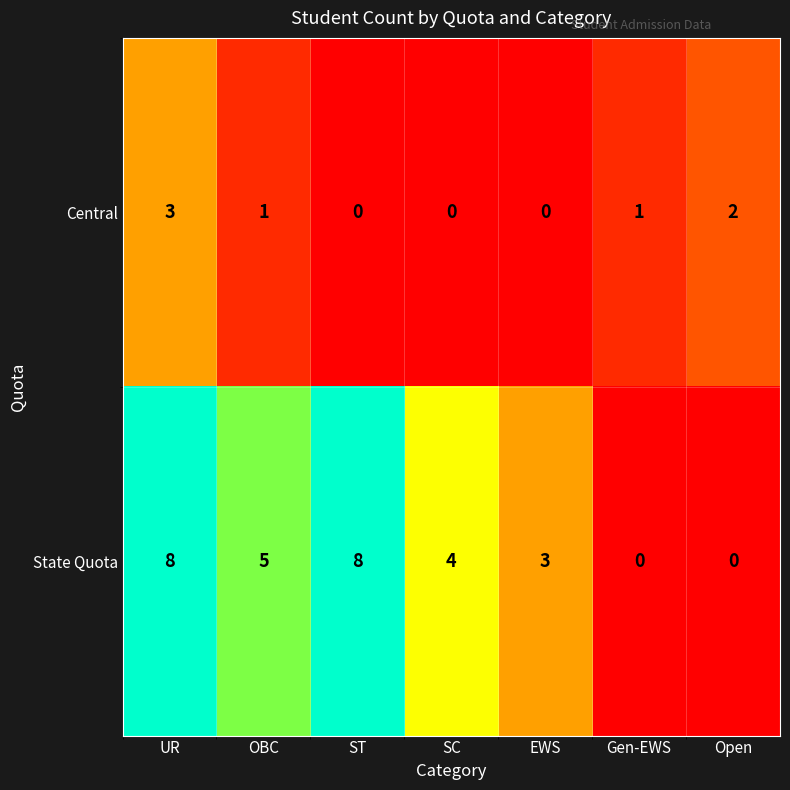

How many Central values are between 0 and 2?

6